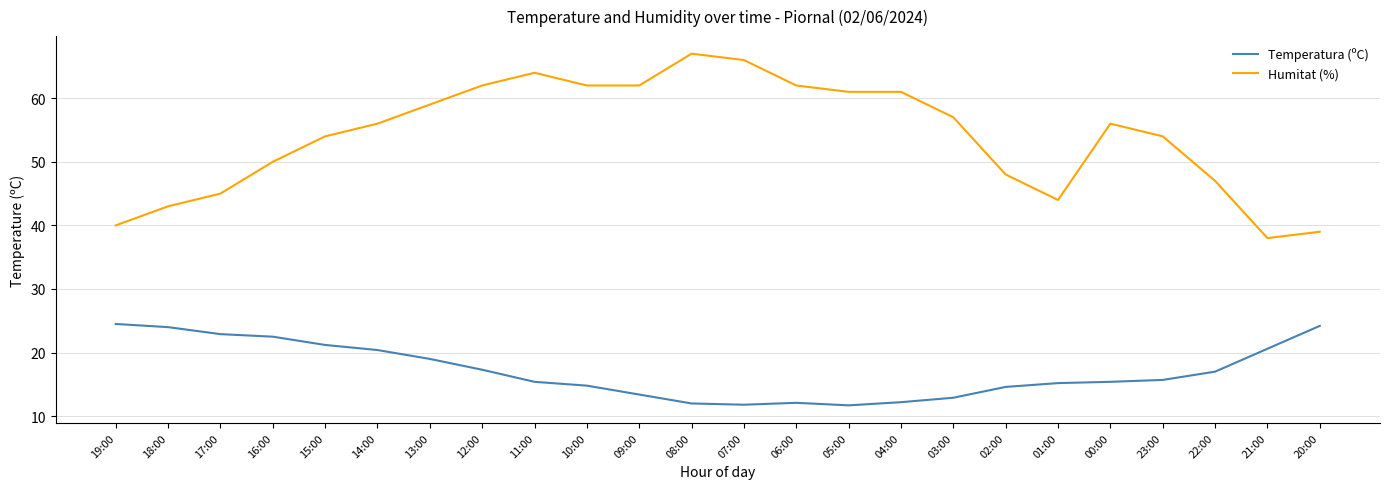

Is it true that Temperatura (ºC) equals 15.4 at 00:00?

True